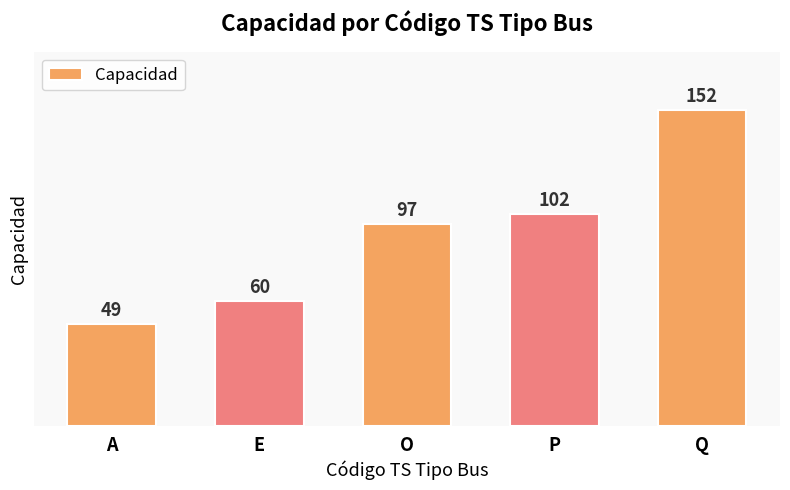

Between E and A, which is larger?

E